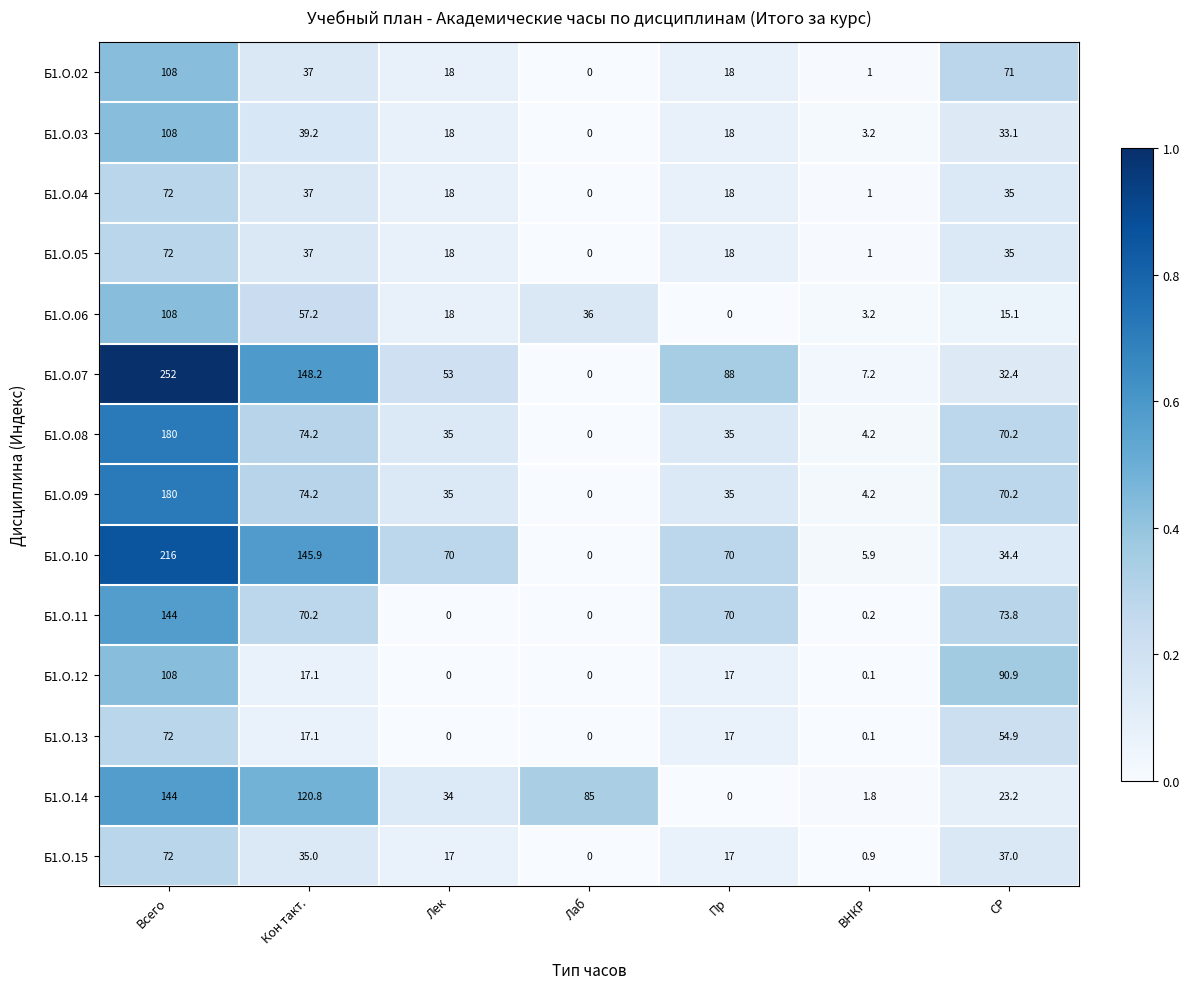

Rank the categories by Б1.О.06 value from lowest to highest.

Пр, ВНКР, СР, Лек, Лаб, Кон такт., Всего